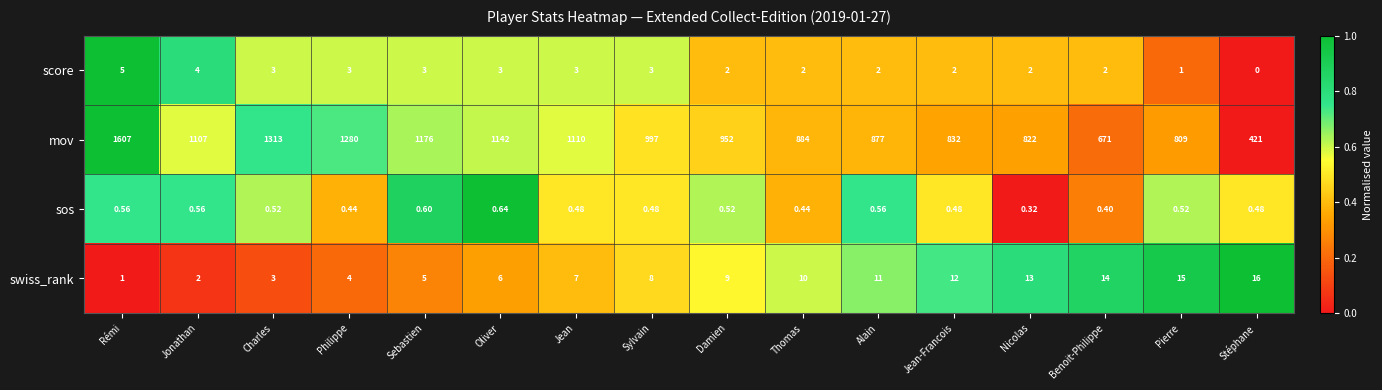

Rank the series at Damien from lowest to highest value.

sos, score, swiss_rank, mov